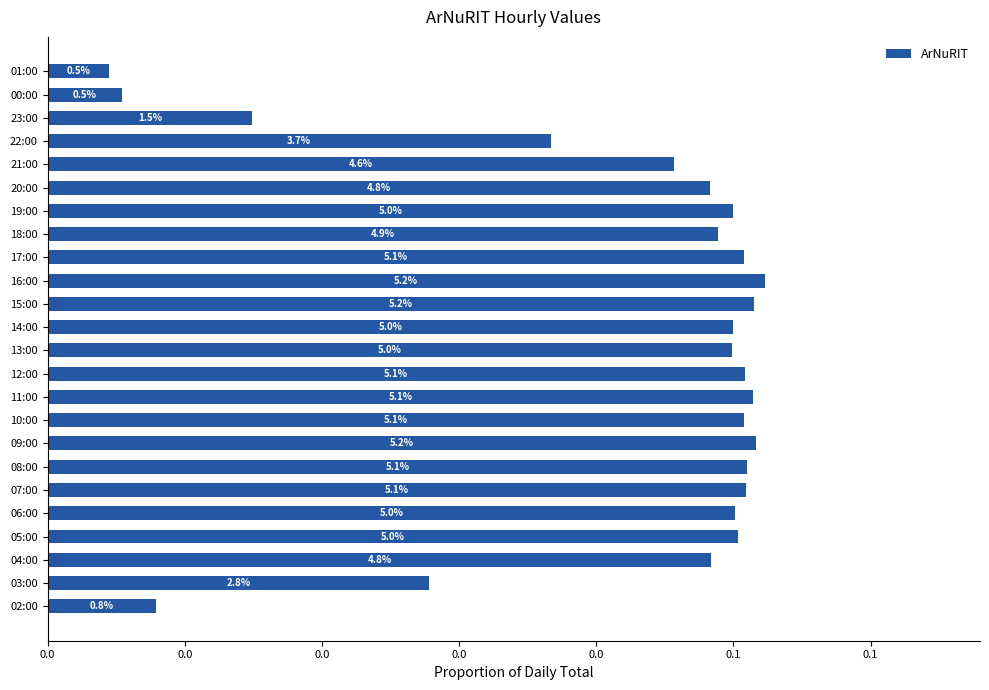

Are the bars horizontal?

Yes